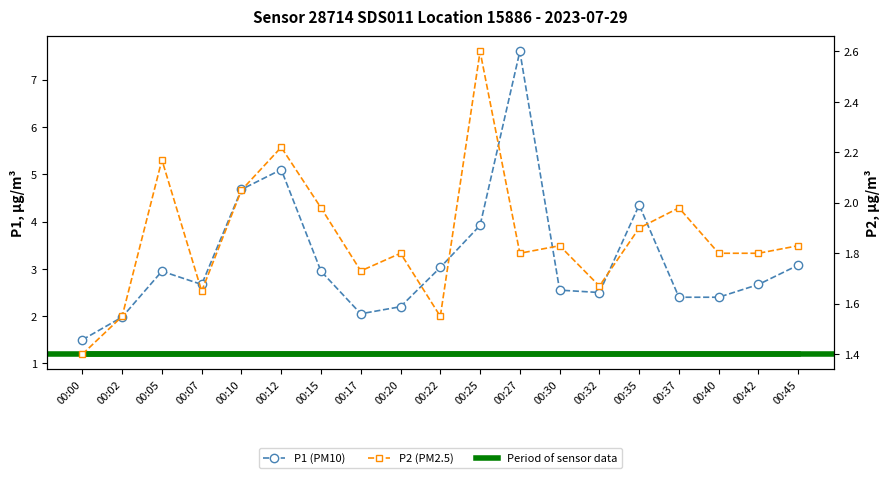

Rank the series at 00:30 from highest to lowest value.

P1, P2, Period of sensor data